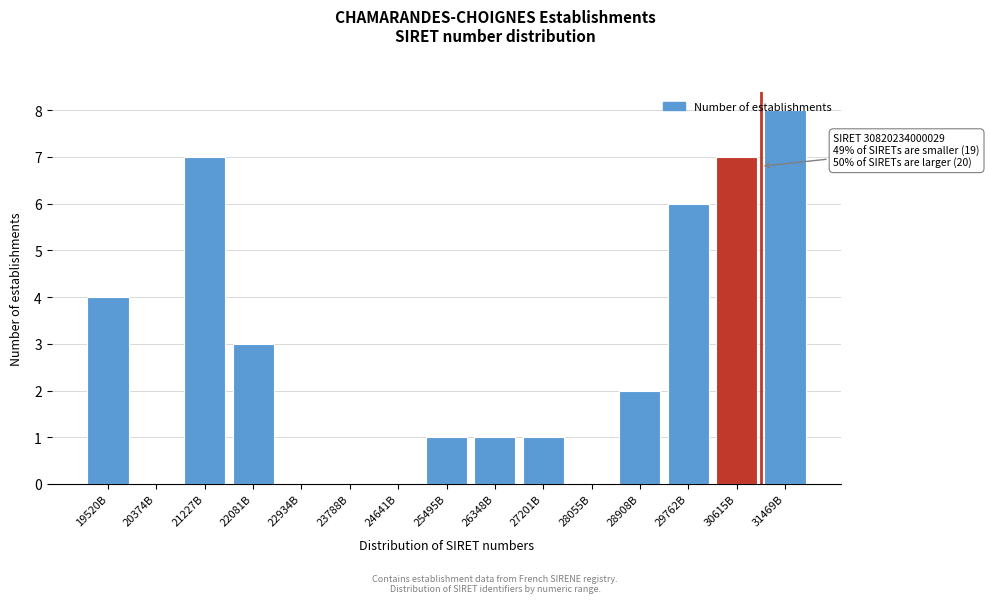

What is the greatest value displayed?

8